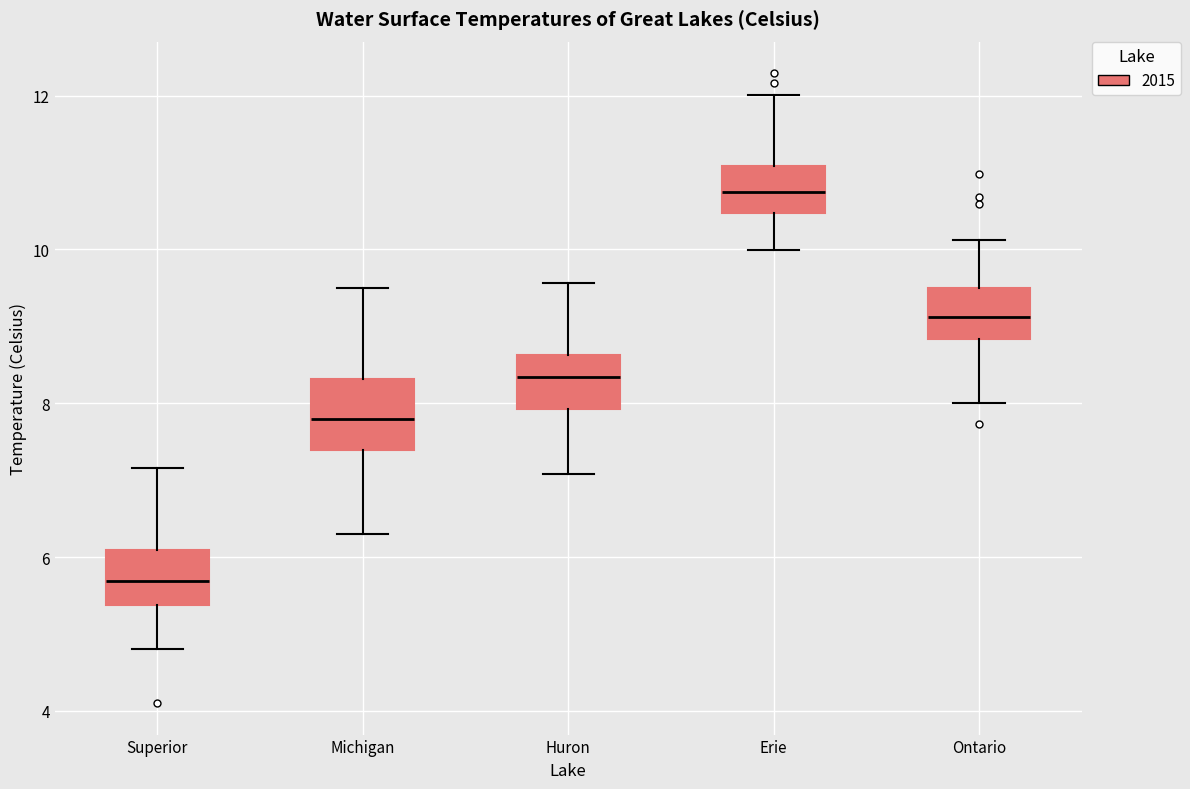

Reading left to right, transcribe this box plot: for each box, give where its median line is, the range the box spans, and where its two whiskers end, as read against the y-axis. The values are not printed on the chart, so give them approximately, as read against the axis.

Superior: median 5.6, box 5.4 to 6.0, whiskers 4.8 to 7.2
Michigan: median 7.8, box 7.4 to 8.4, whiskers 6.2 to 9.6
Huron: median 8.4, box 8.0 to 8.6, whiskers 7.0 to 9.6
Erie: median 10.8, box 10.4 to 11.0, whiskers 10.0 to 12.0
Ontario: median 9.2, box 8.8 to 9.4, whiskers 8.0 to 10.2